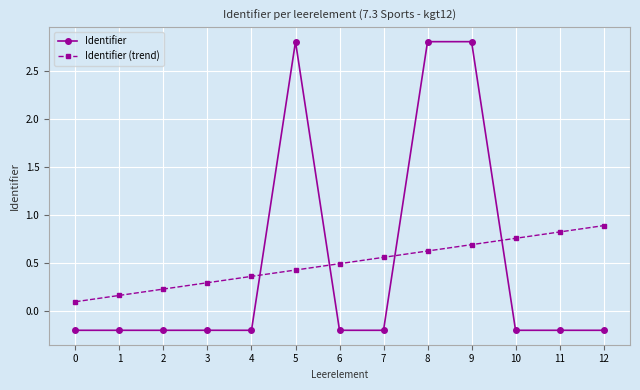

List the series in order of their peak value, lowest first.

Identifier (trend), Identifier